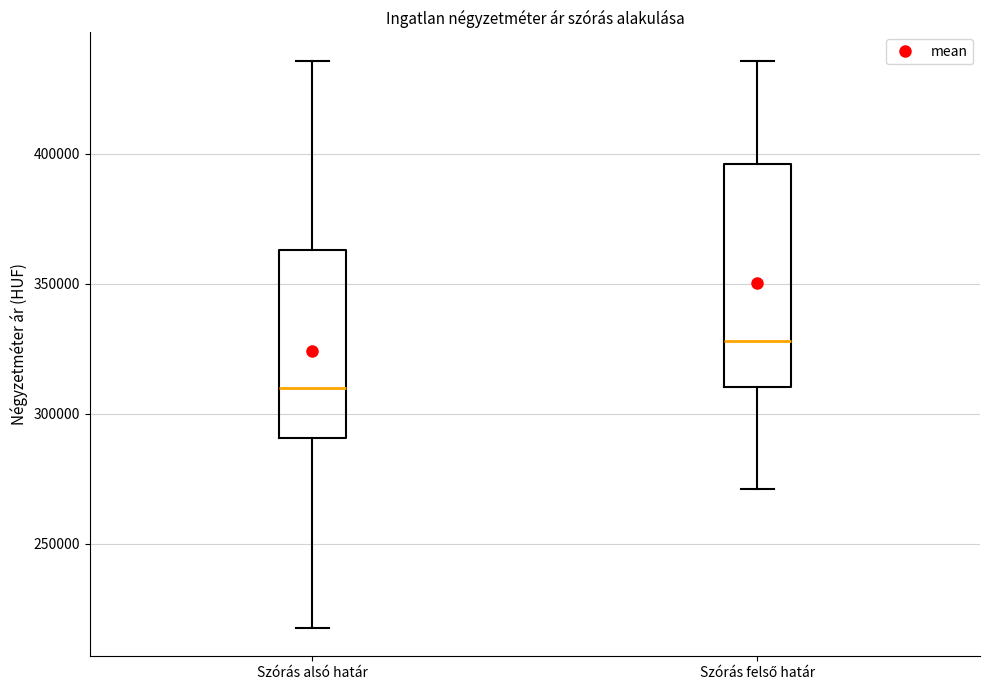

Where does the lower whisker of the box for Szórás alsó határ end on the y-axis? The values are not printed on the chart, so give them approximately, as read against the axis.

220000